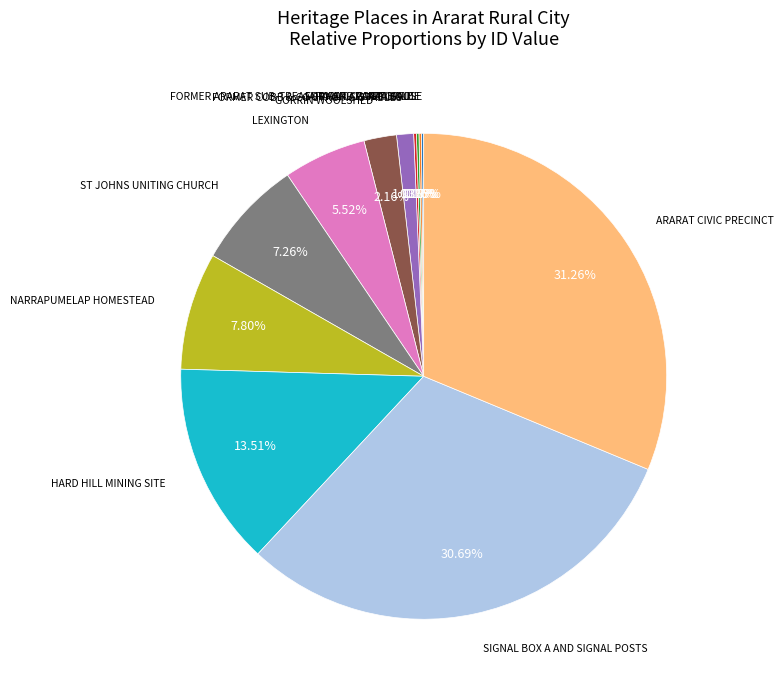

Is there a majority slice in this chart?

No